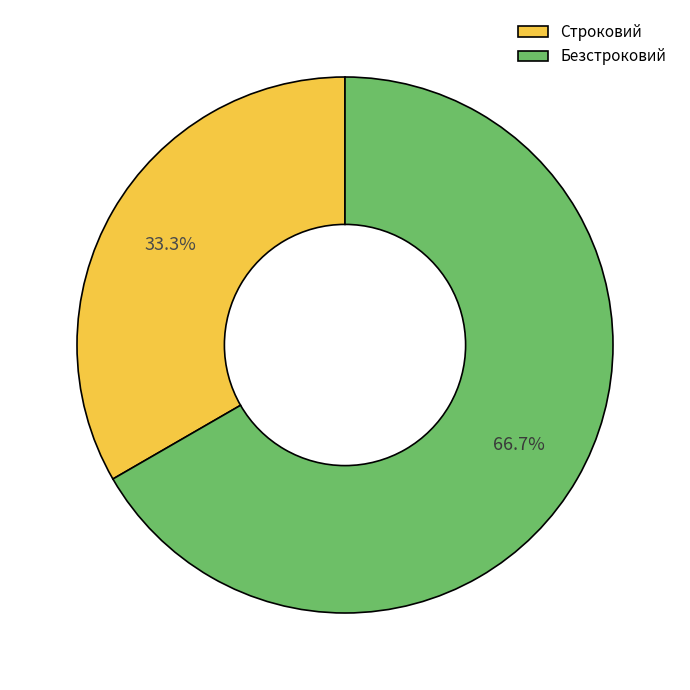

Is it true that Строковий is 33% of the pie?

True